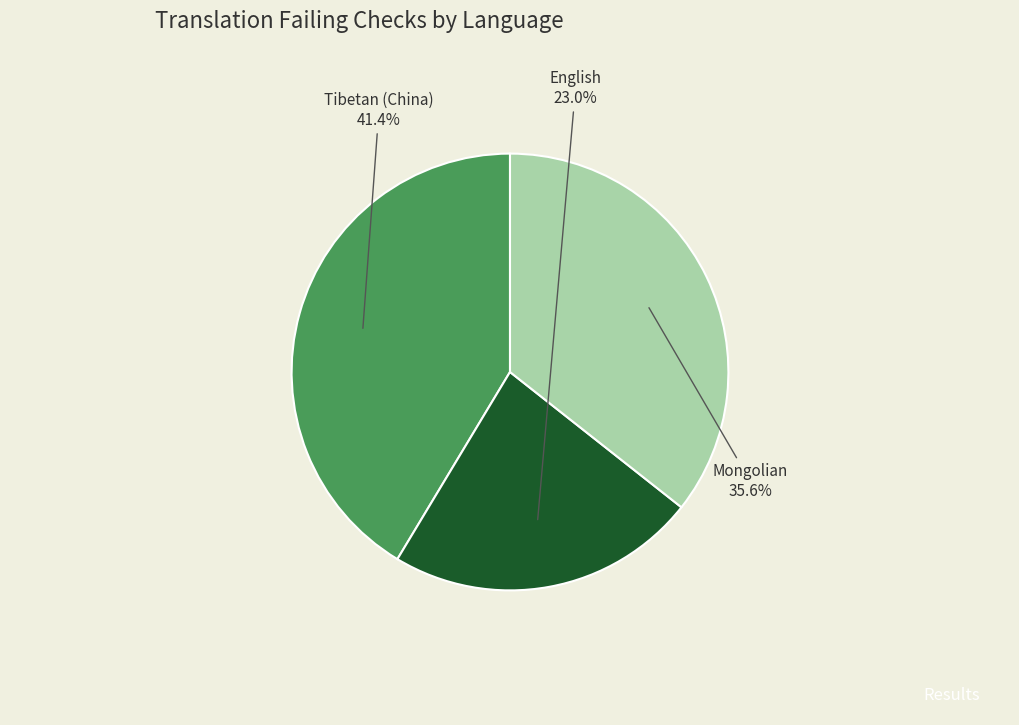

Does Mongolian represent more than half of the total?

No